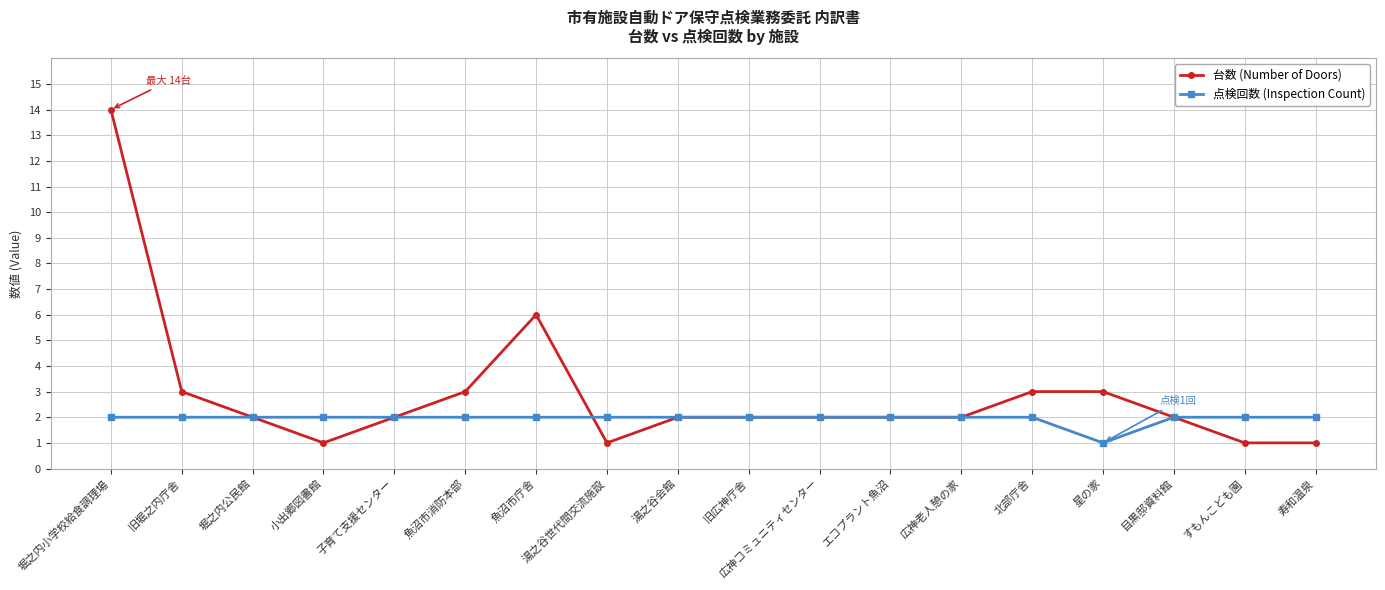

What value does the 点検回数 (Inspection Count) series have at 小出郷図書館?

2